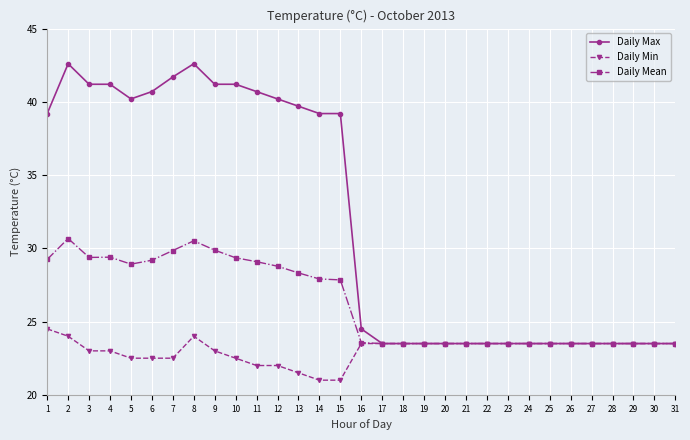

Is the value of Daily Mean at 12 greater than the value of Daily Min at 27?

Yes